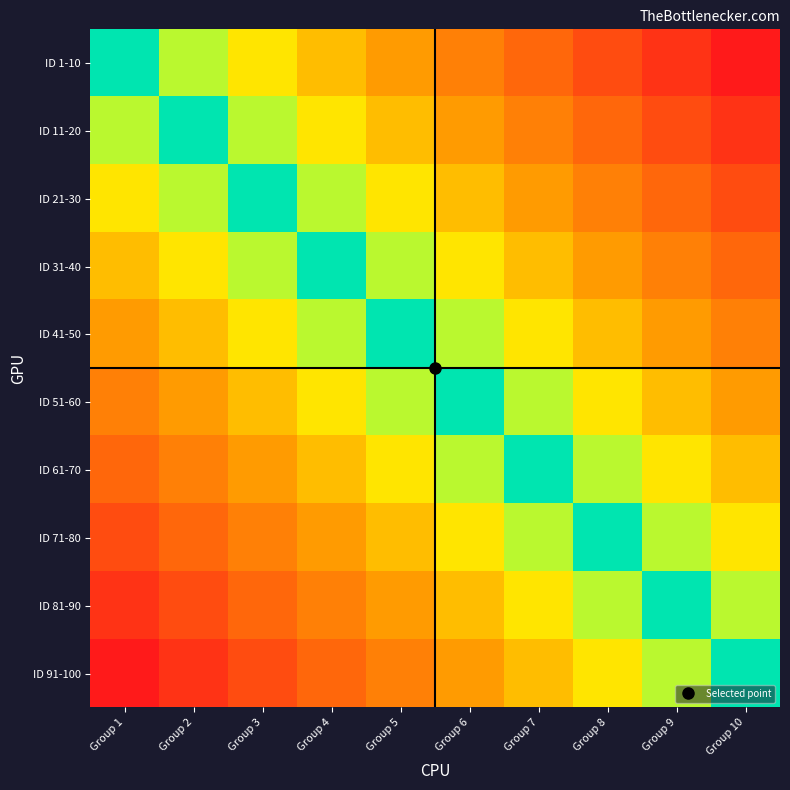

What is the difference between the highest and lowest values at Group 3?

0.8